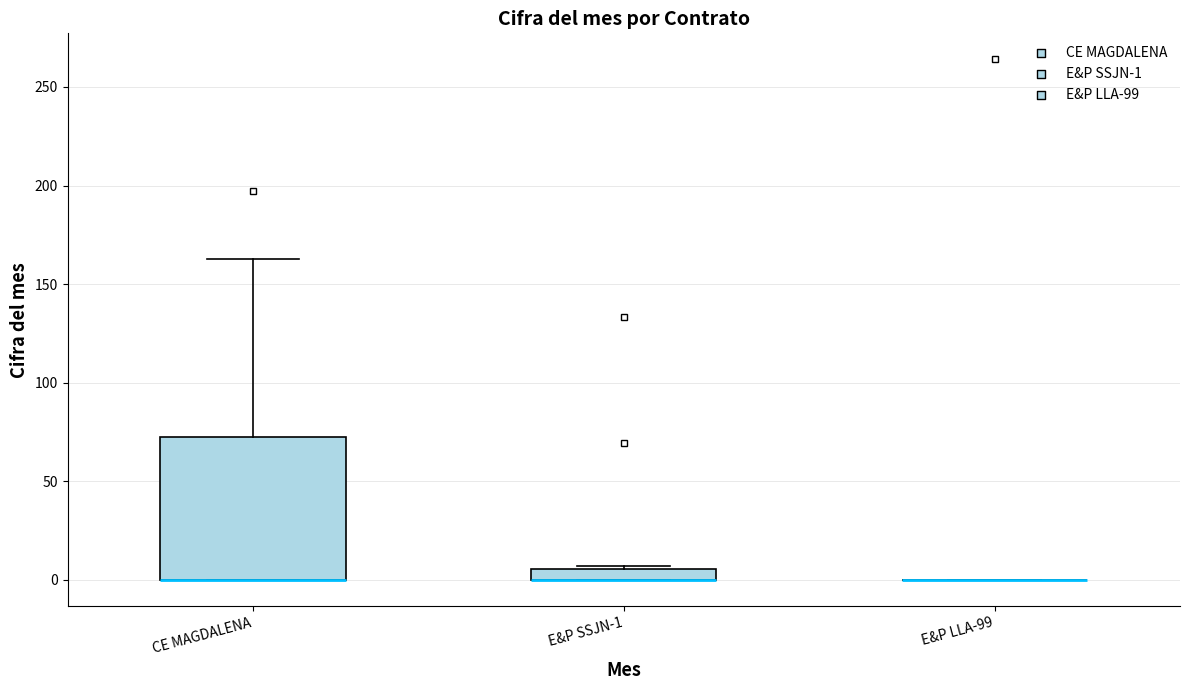

Comparing the boxes themselves (not the whiskers), which one is the tallest?

CE MAGDALENA